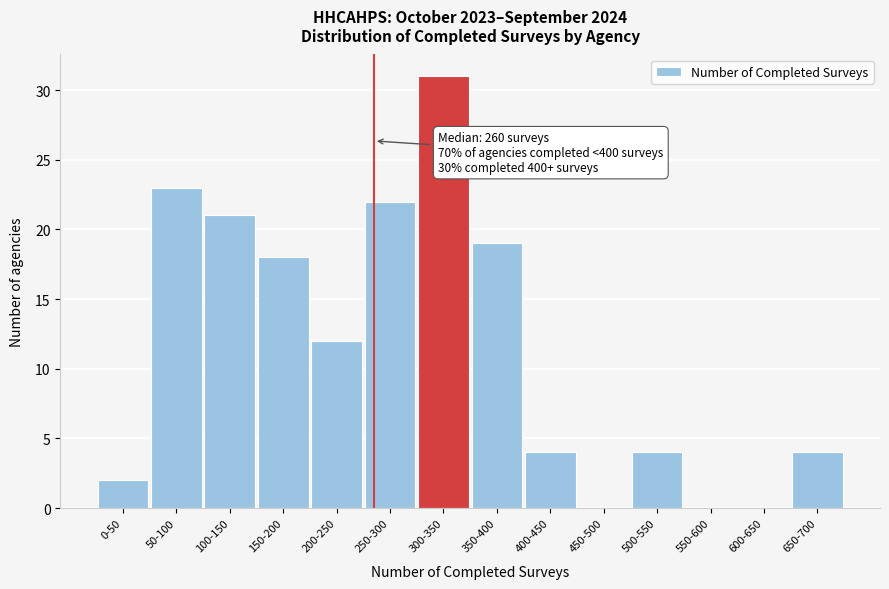

Reading right to left, transcribe all the data shown in this chart.

650-700=4	600-650=0	550-600=0	500-550=4	450-500=0	400-450=4	350-400=19	300-350=31	250-300=22	200-250=12	150-200=18	100-150=21	50-100=23	0-50=2